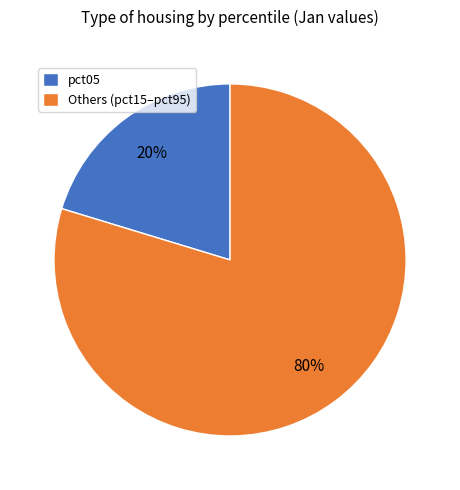

Combined, do pct05 and Others (pct15–pct95) account for over 50%?

Yes